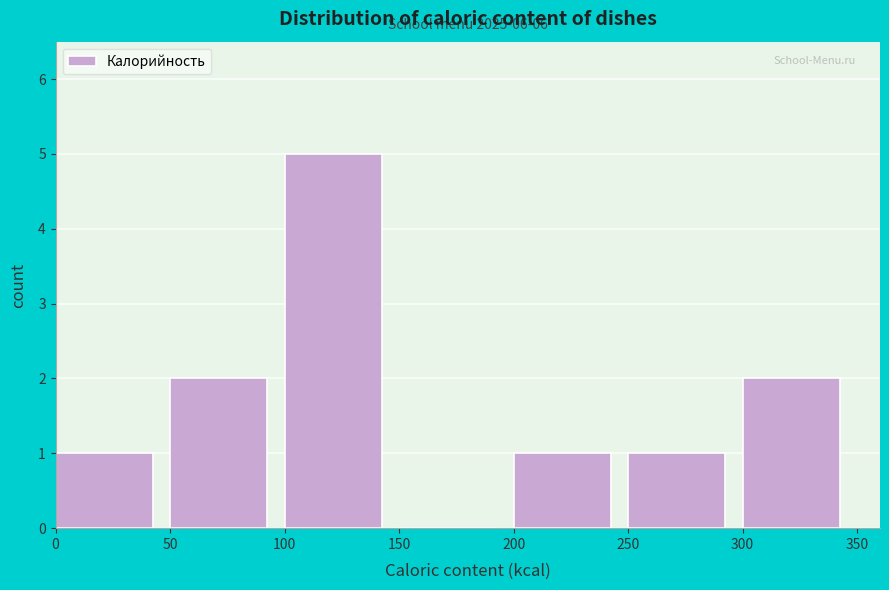

Over which range of the x-axis is the bar tallest?

100 to 150